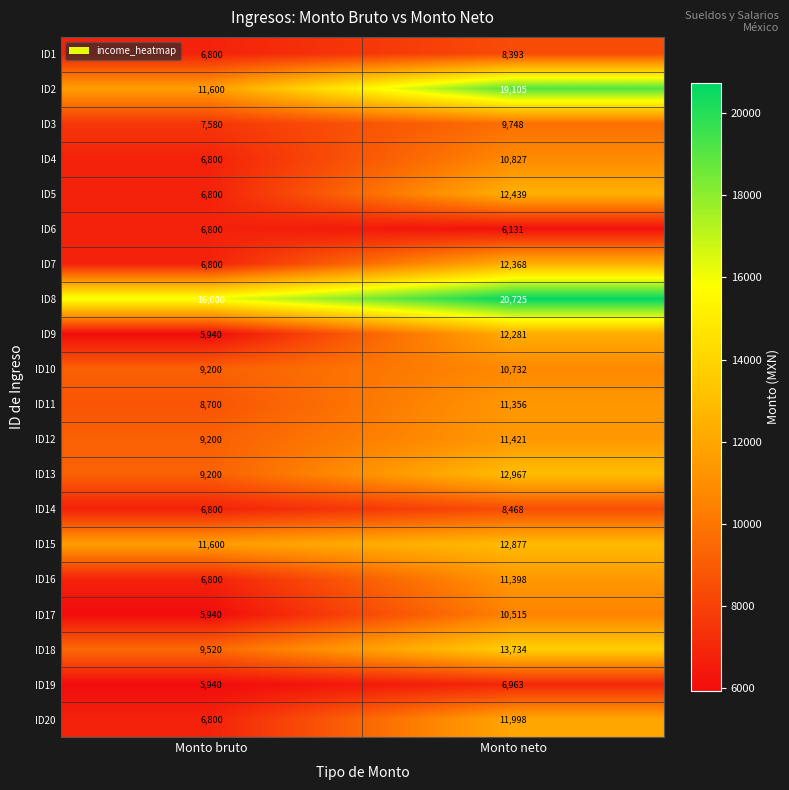

Which series changed the most between Monto bruto and Monto neto?

ID2